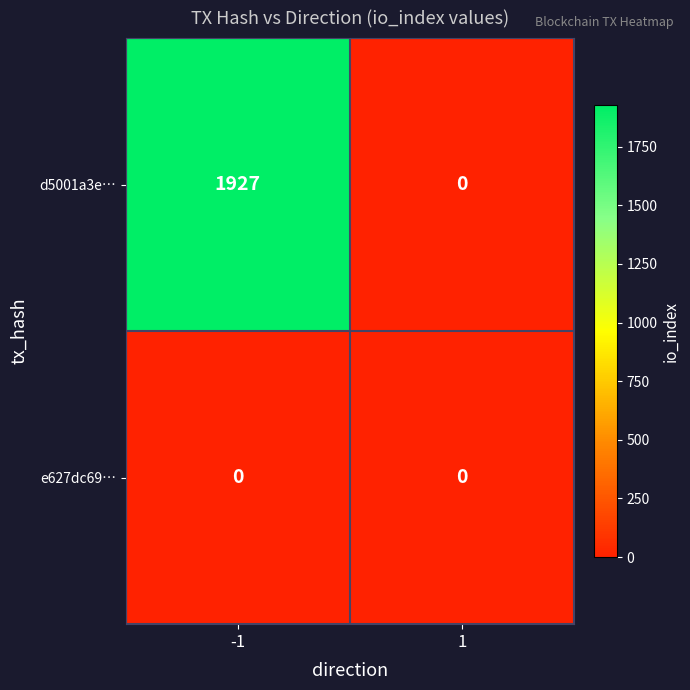

What is the difference between the maximum and minimum values in the d5001a3e… series?

1927